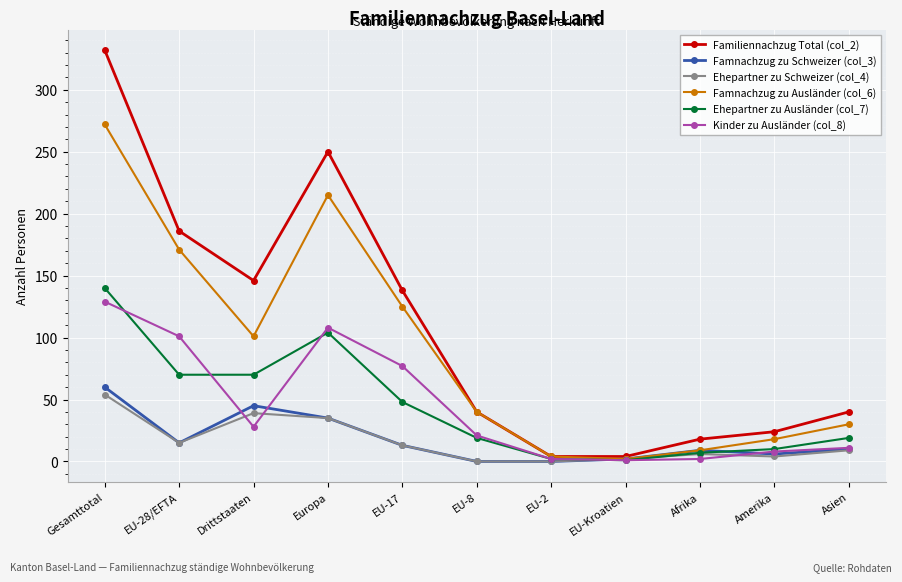

What is the difference between the Famnachzug zu Schweizer (col_3) values at EU-8 and Europa?

35